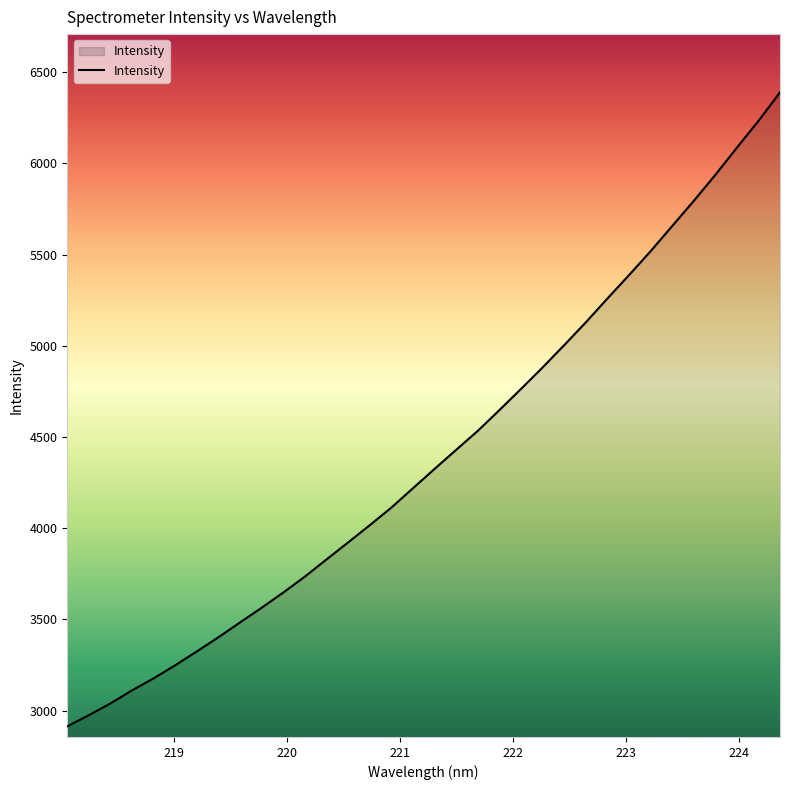

What is the average value?

4403.2